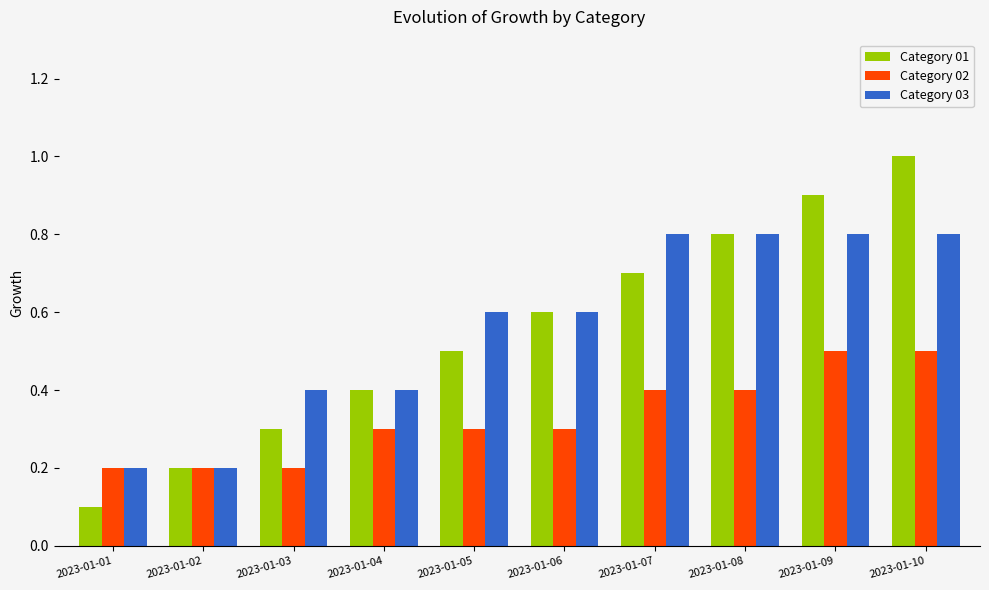

What is the difference between the second highest and second lowest values in the Category 01 series?

0.7